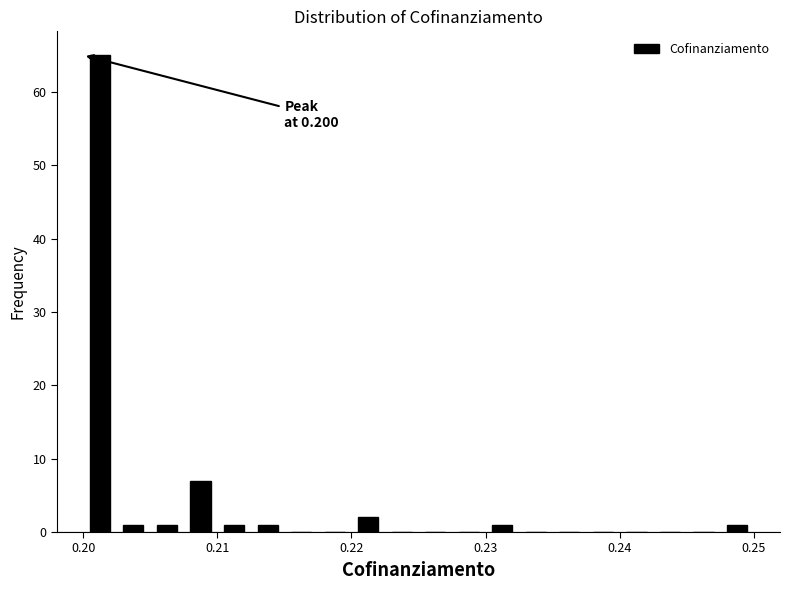

Read against the x-axis, roughly where is the centre of the tallest bar?

0.201